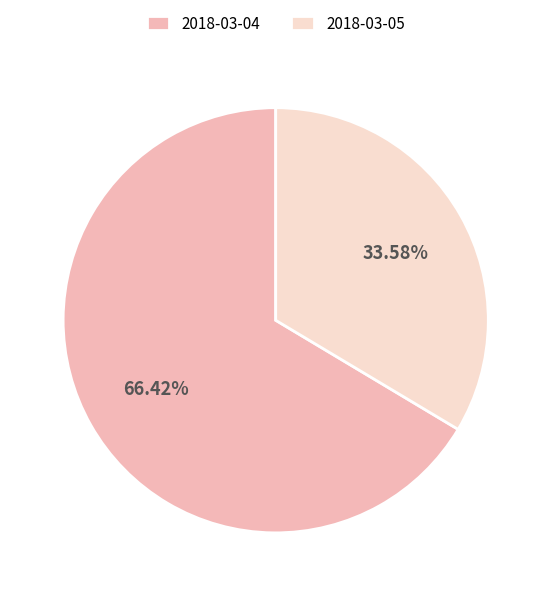

Rank the categories by value from highest to lowest.

2018-03-04, 2018-03-05